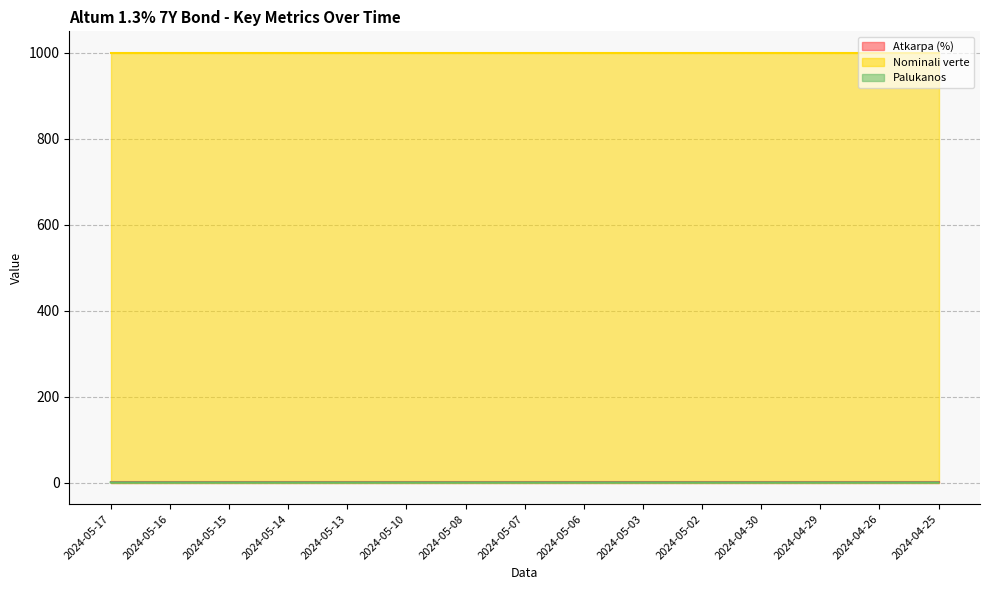

Which label corresponds to the largest value in the chart?

2024-05-17